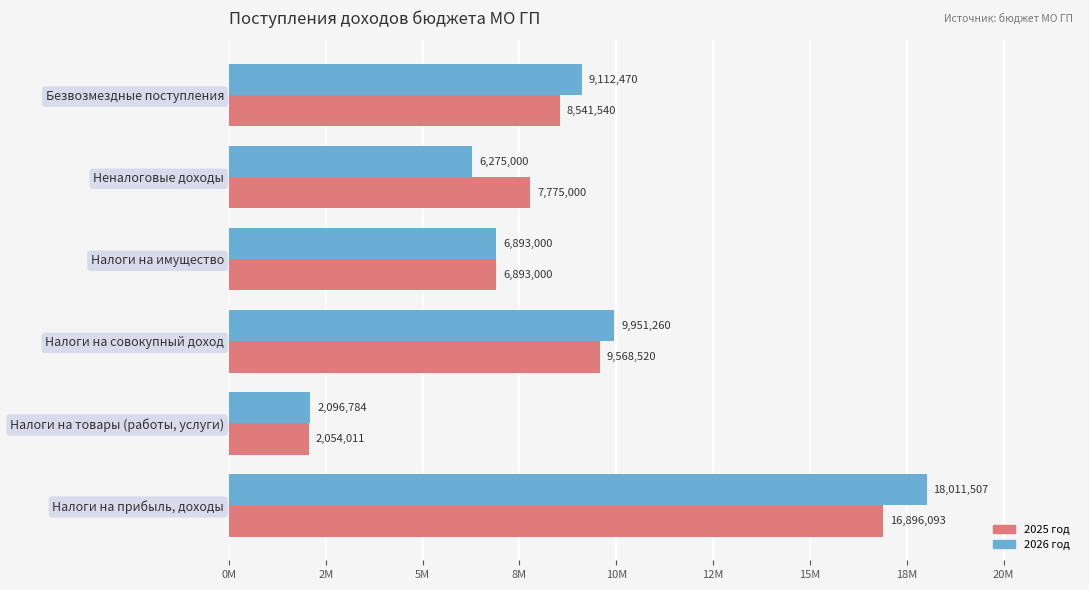

What are all the series names shown in the legend?

2025 год, 2026 год